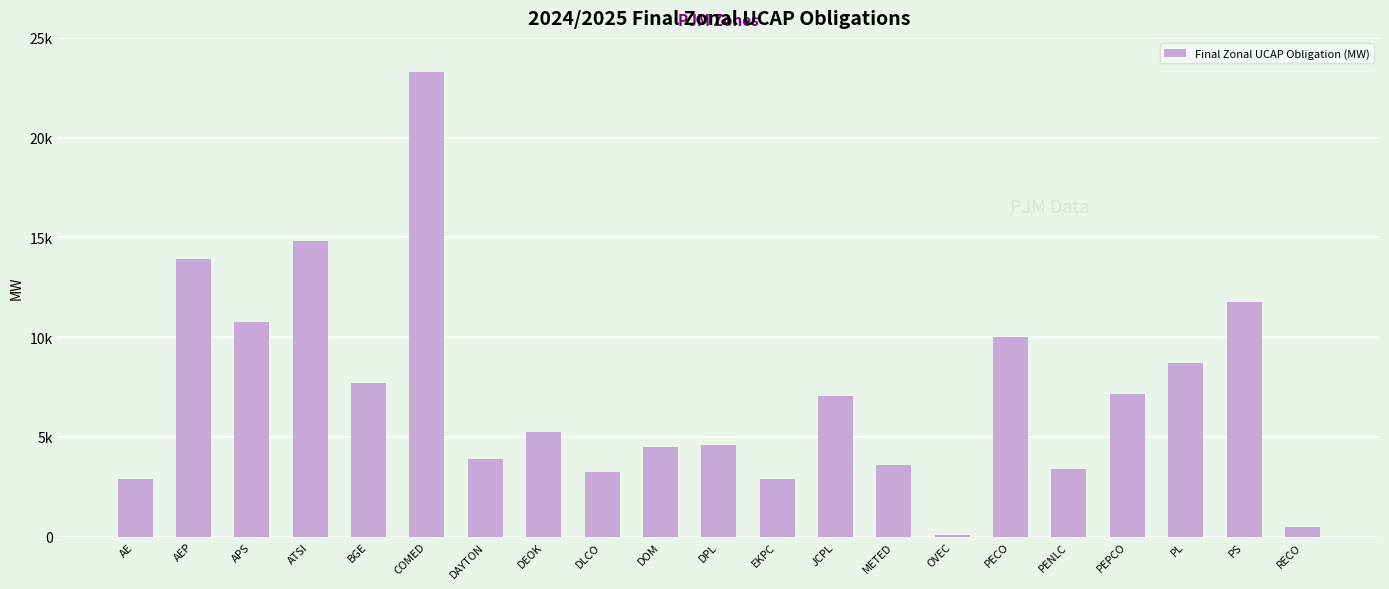

Rank the categories by value from highest to lowest.

COMED, ATSI, AEP, PS, APS, PECO, PL, BGE, PEPCO, JCPL, DEOK, DPL, DOM, DAYTON, METED, PENLC, DLCO, AE, EKPC, RECO, OVEC